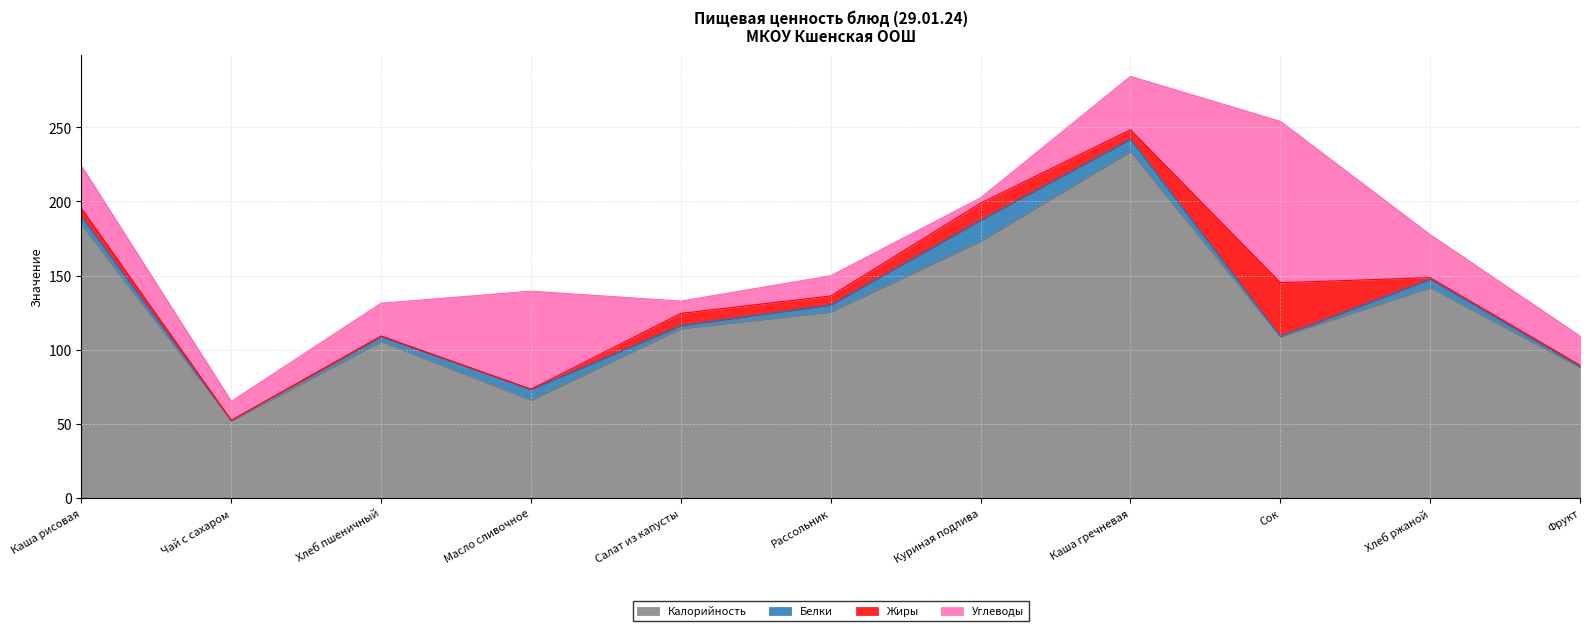

At Каша рисовая, list the series in order from smallest to largest.

Белки, Жиры, Углеводы, Калорийность